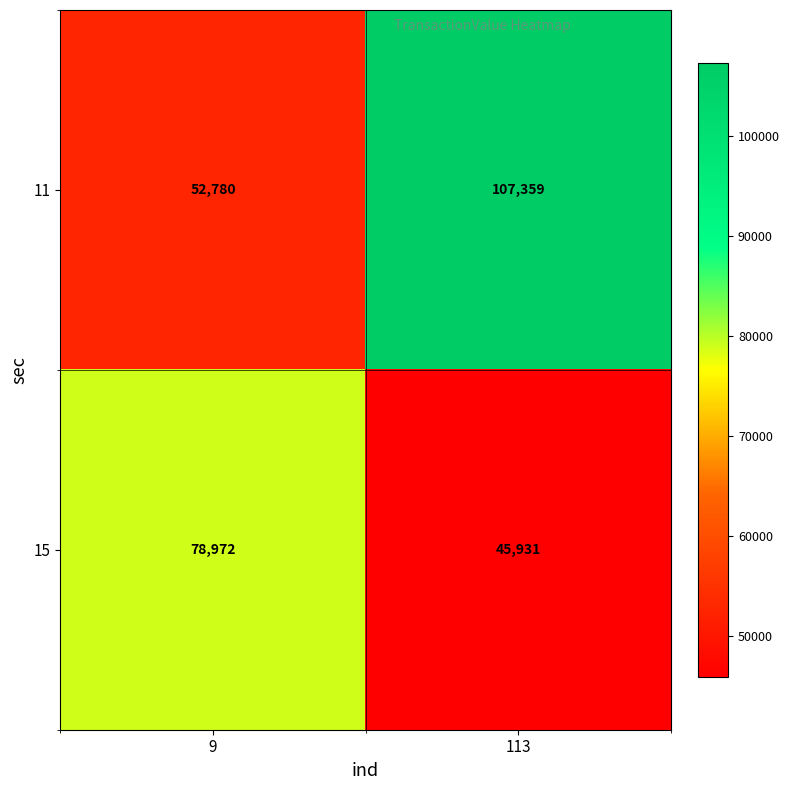

Reading right to left, list all the values displayed in this chart.

11: 113=107359	9=52780
15: 113=45931	9=78972